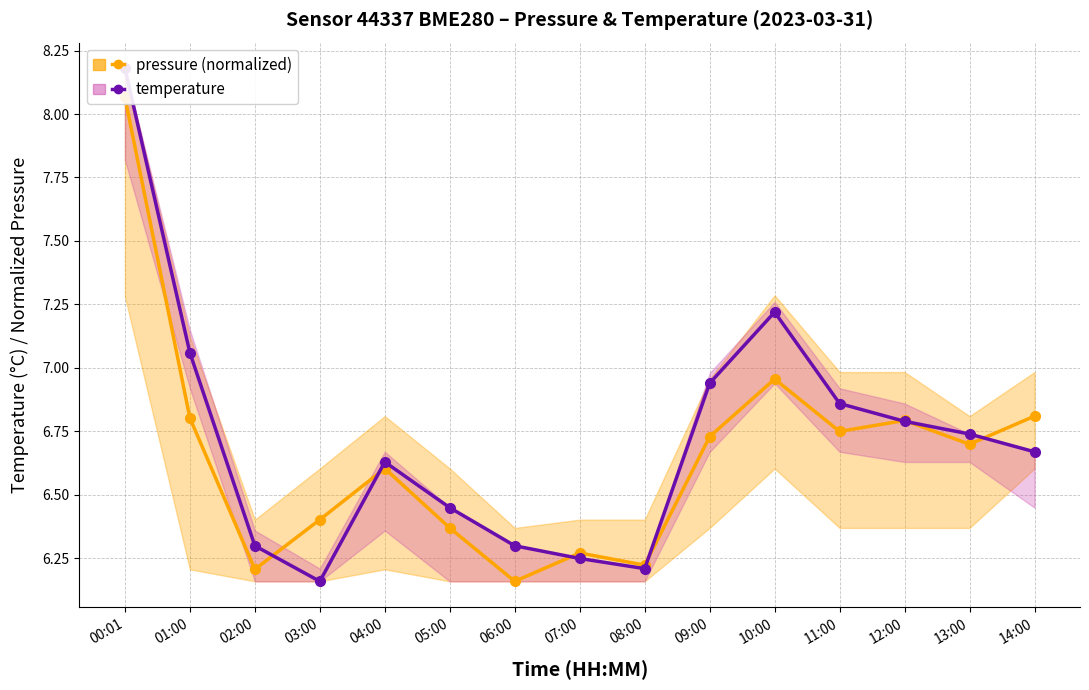

Rank the series at 11:00 from lowest to highest value.

pressure, temperature